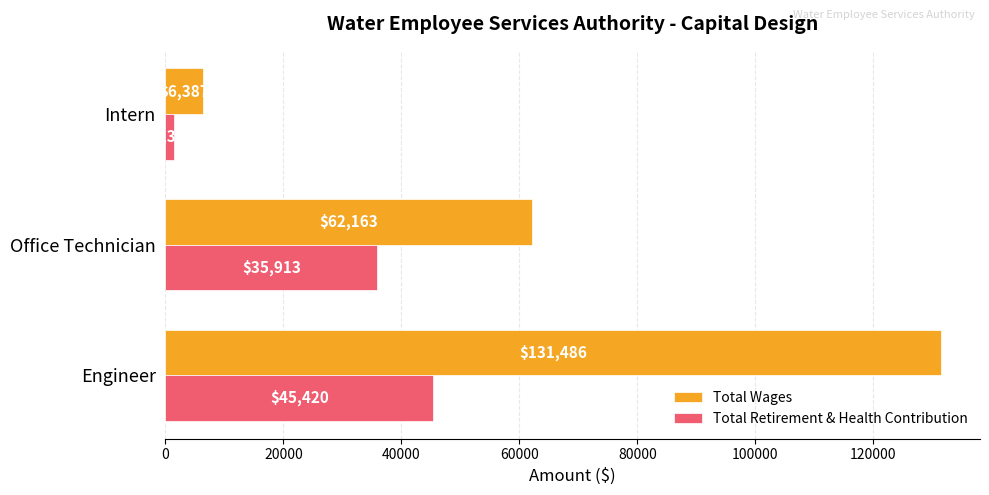

What is the sum of all Total Wages values?

200036